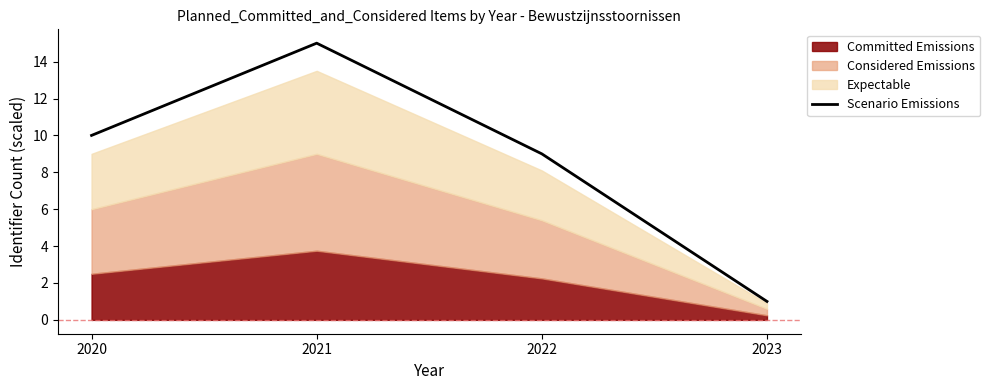

Does the chart have visible grid lines?

No